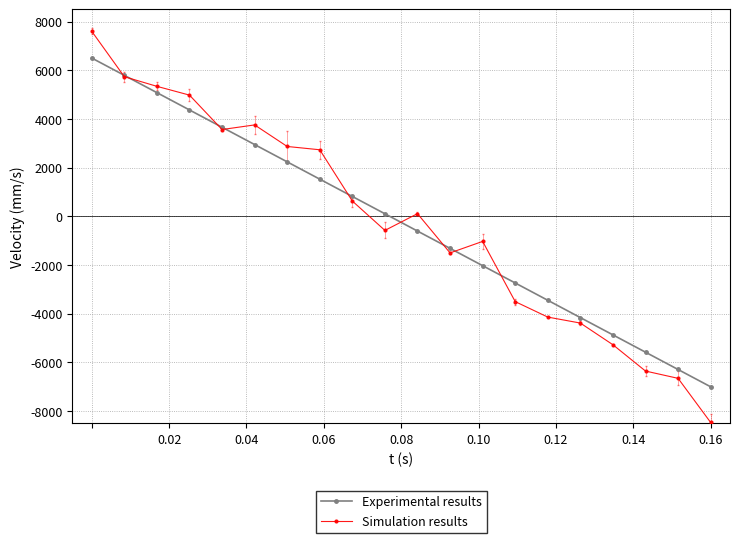

Which series has the widest spread of values?

Simulation results